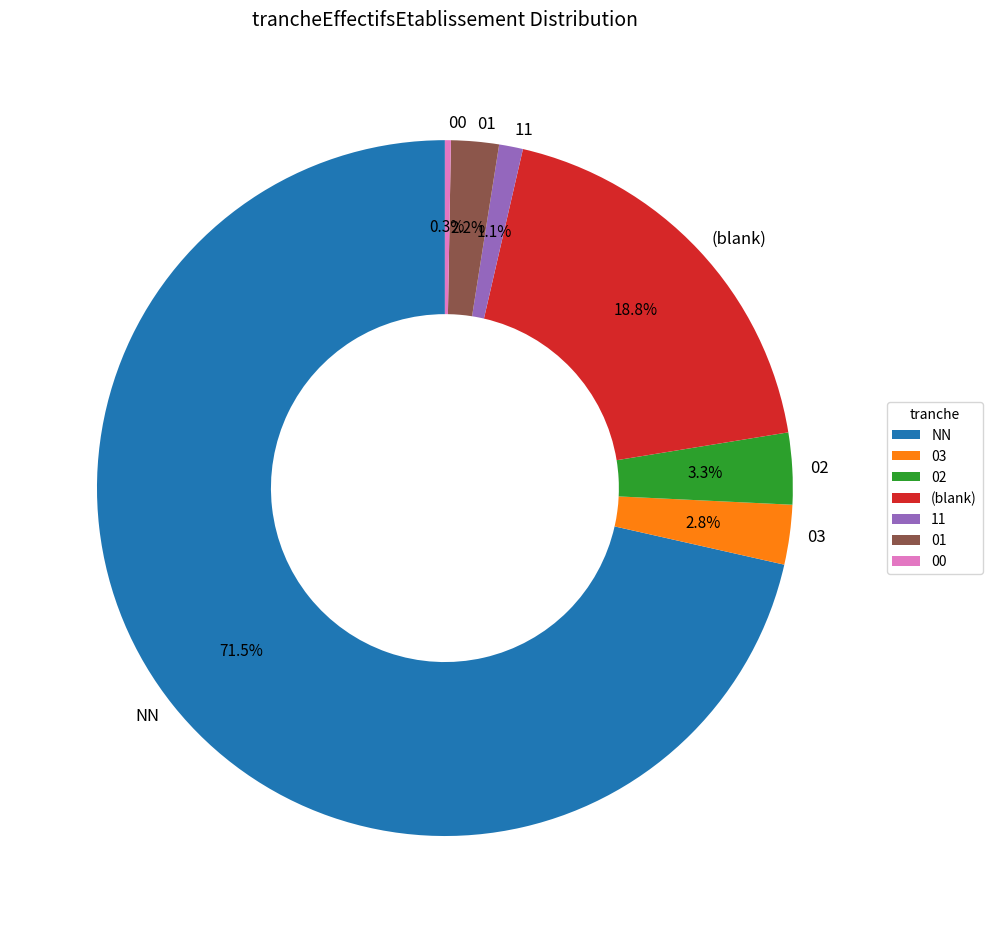

To the nearest percent, what is the average slice percentage?

14%